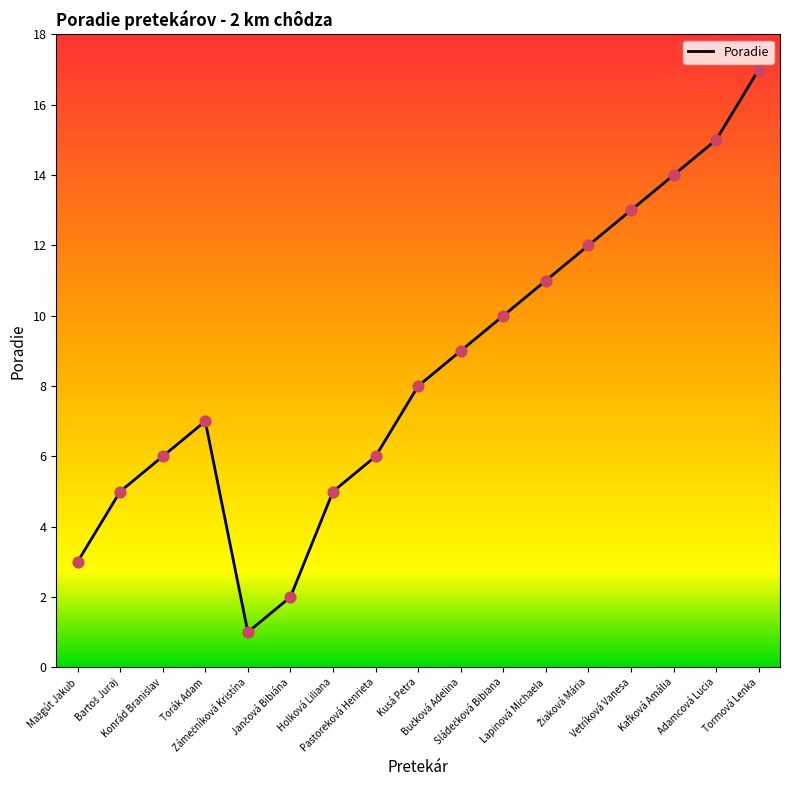

Which has a higher value, Lapinová Michaela or Žiaková Mária?

Žiaková Mária